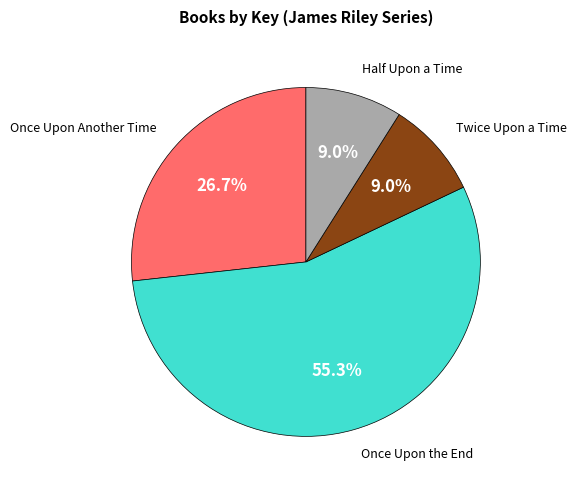

Is there a majority slice in this chart?

Yes